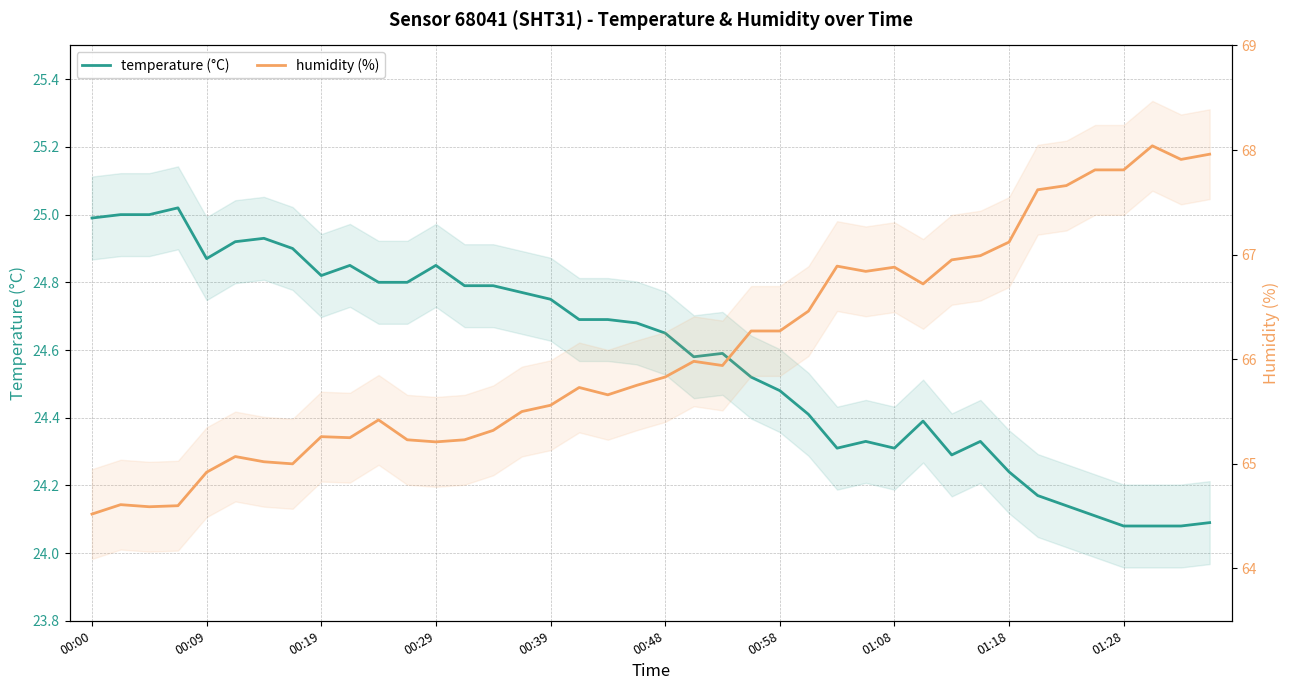

What is the smallest value displayed?

24.1